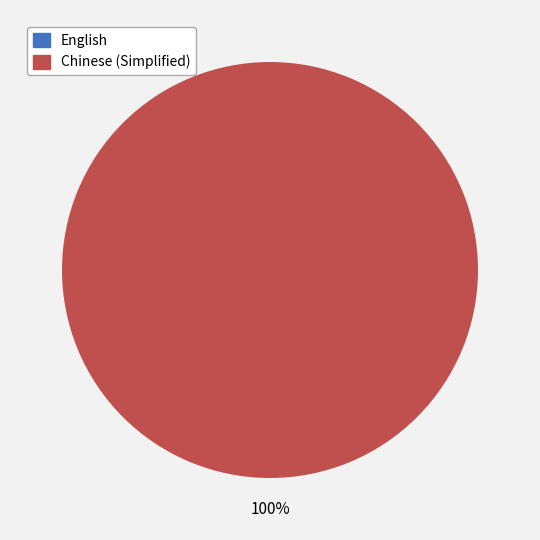

What portion of the pie excludes English?

100.0%